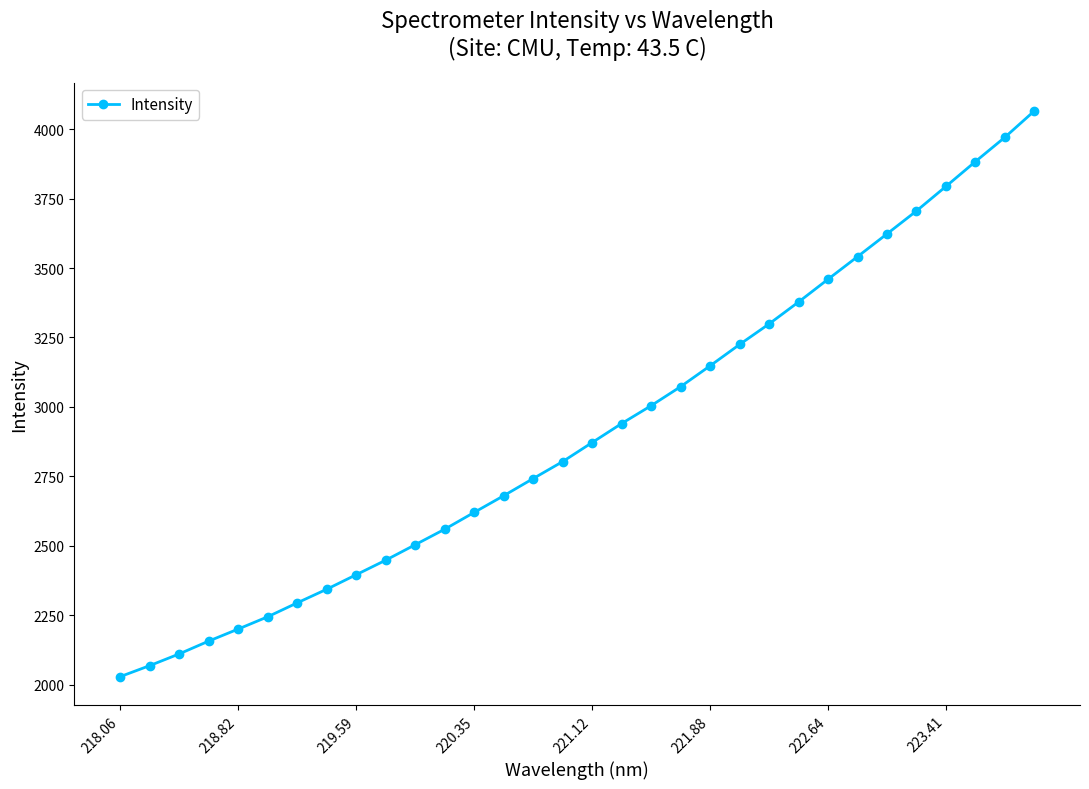

True or false: there are more than 0 points higher than both neighbors.

False